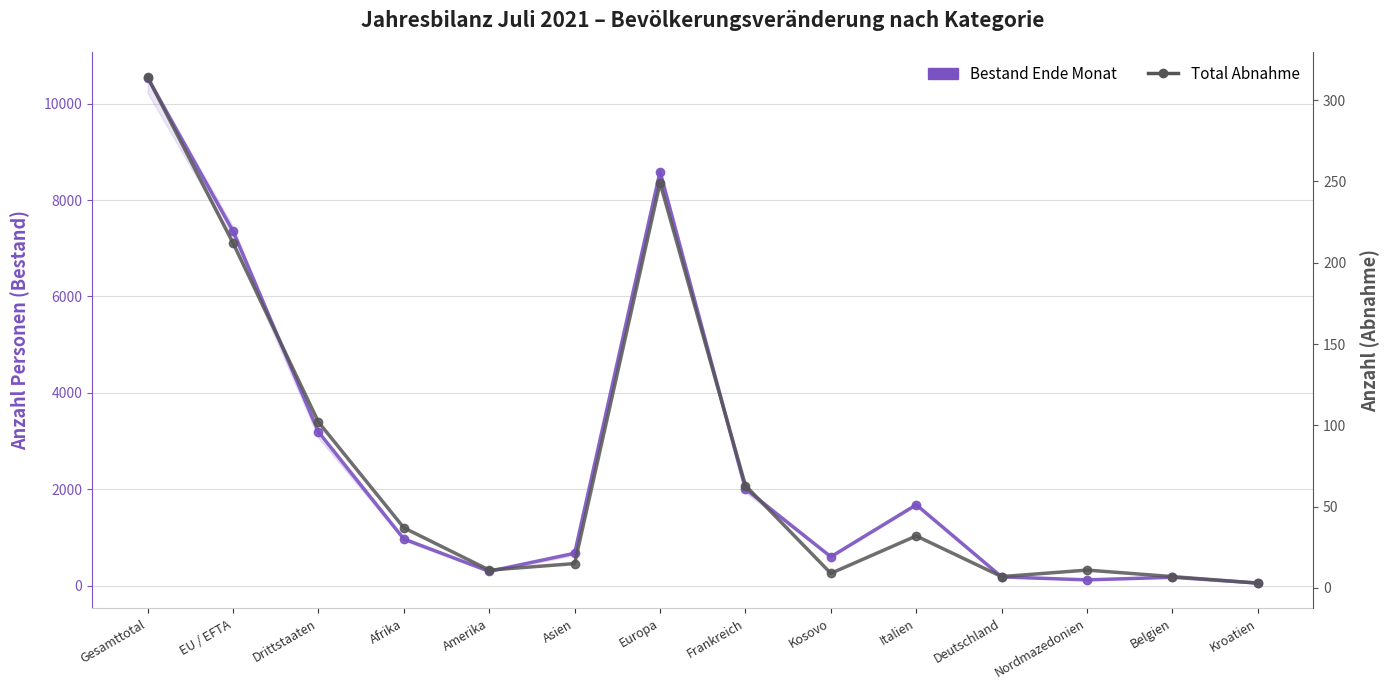

What is the difference between the Total Abnahme values at Italien and Drittstaaten?

70